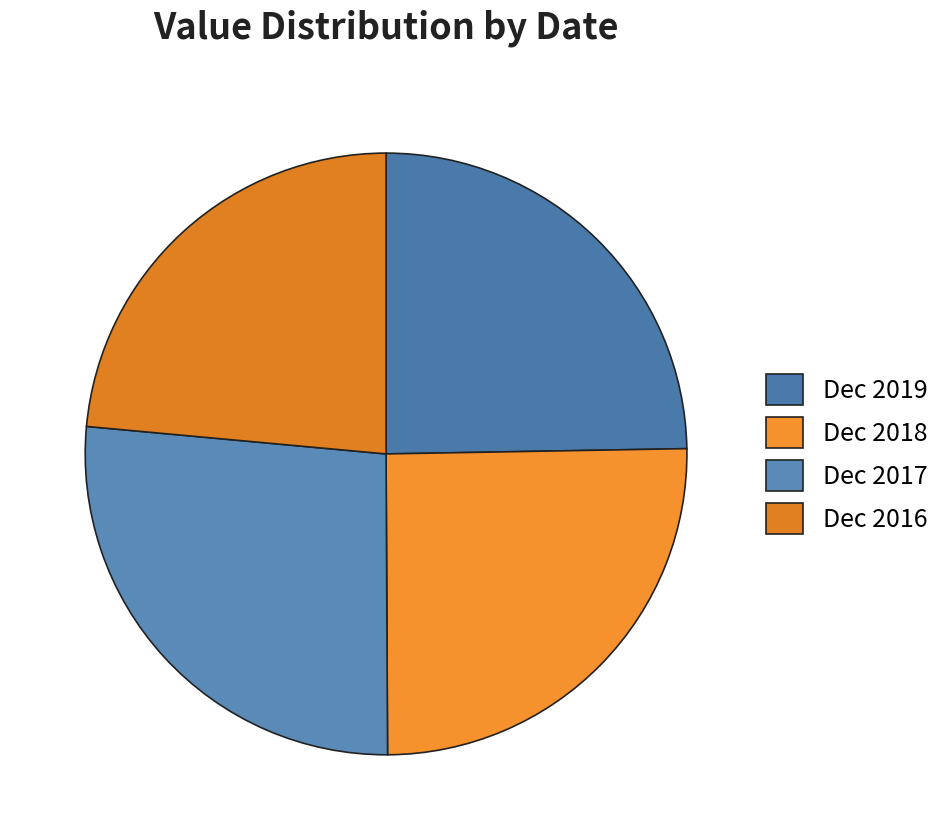

True or false: Dec 2017 accounts for 40% of the total.

False